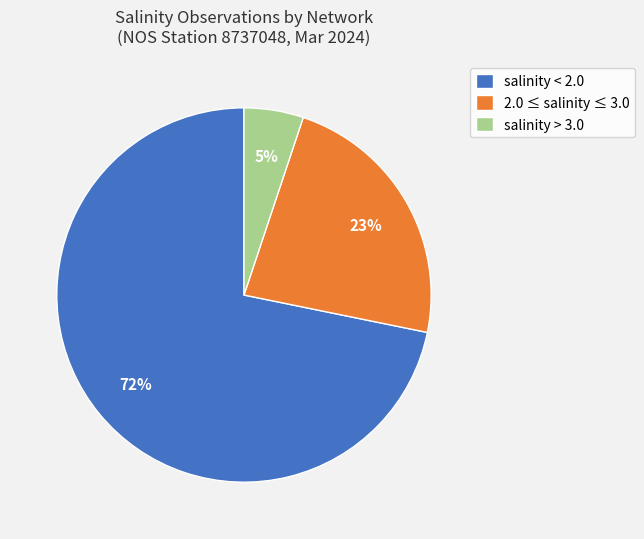

Is it true that salinity < 2.0 is 72% of the pie?

True